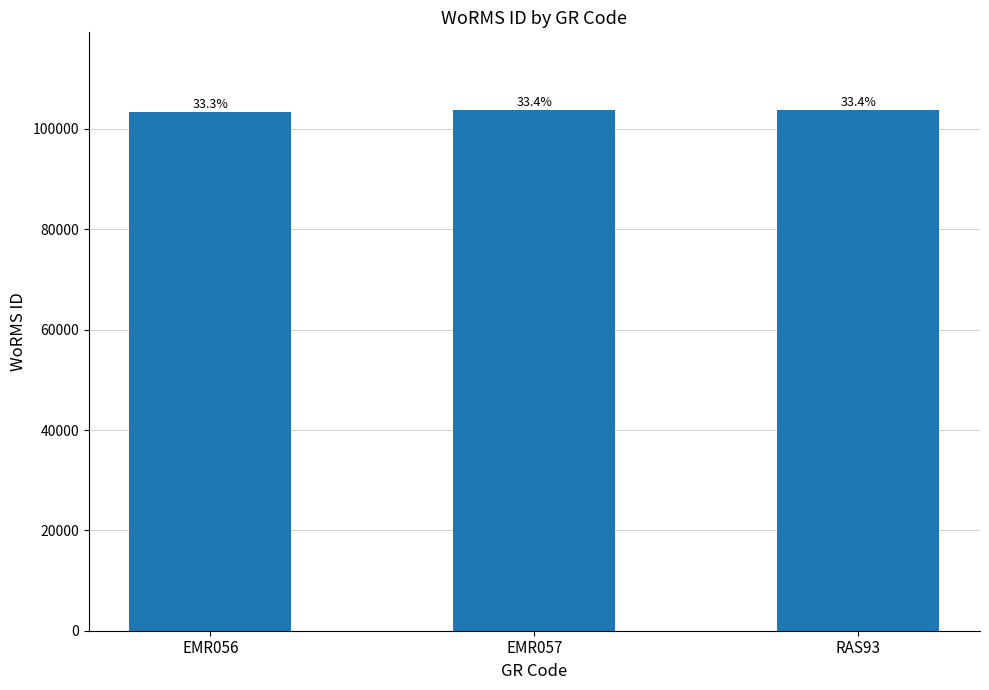

What is the sum of all values?

310903